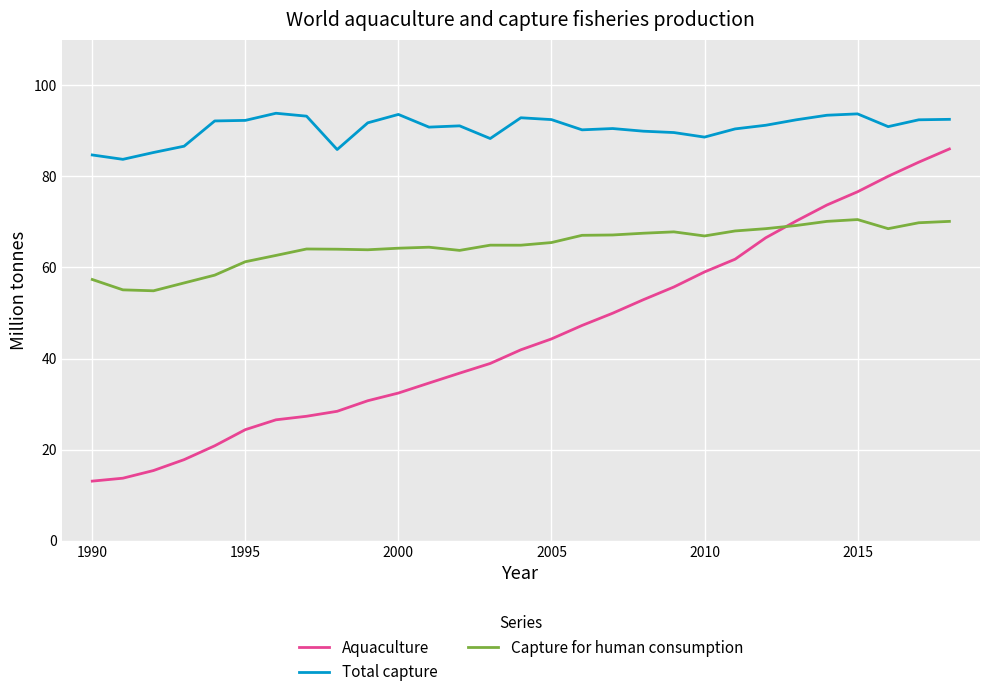

Which series has the largest total across all categories?

Total capture